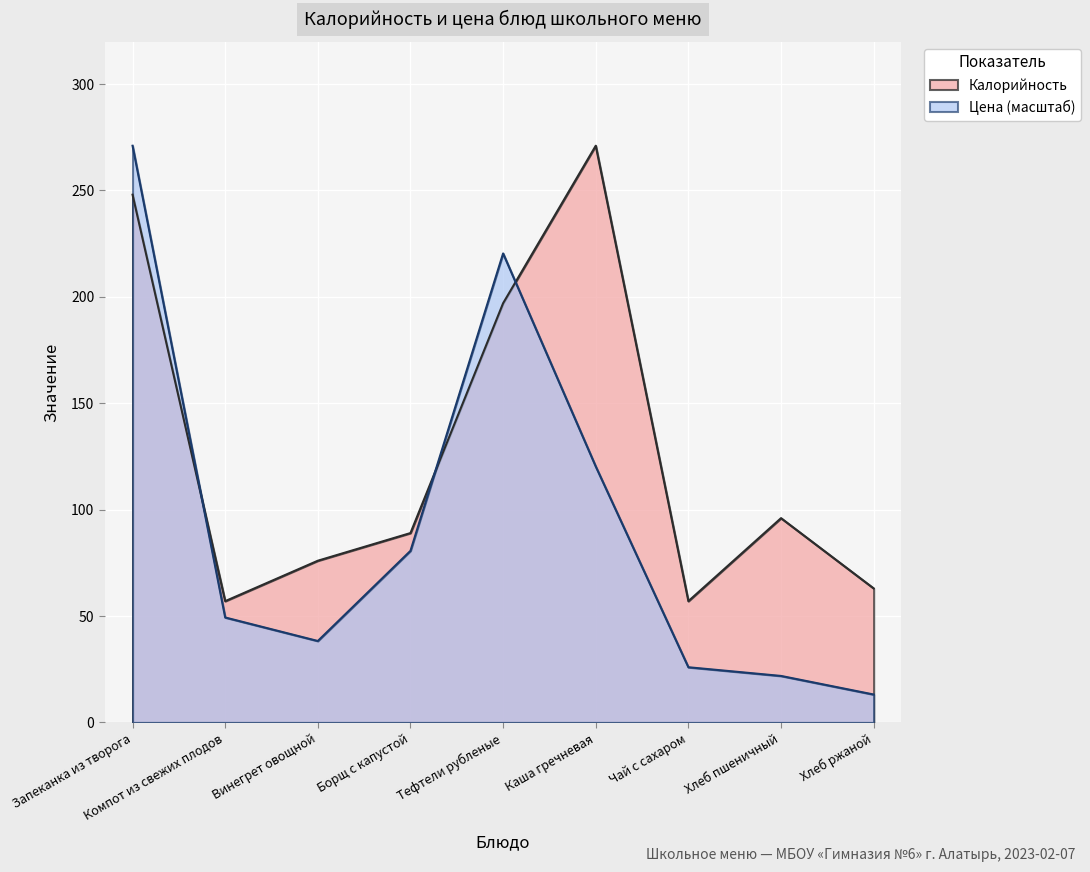

How many values in the Калорийность series exceed 89?

4